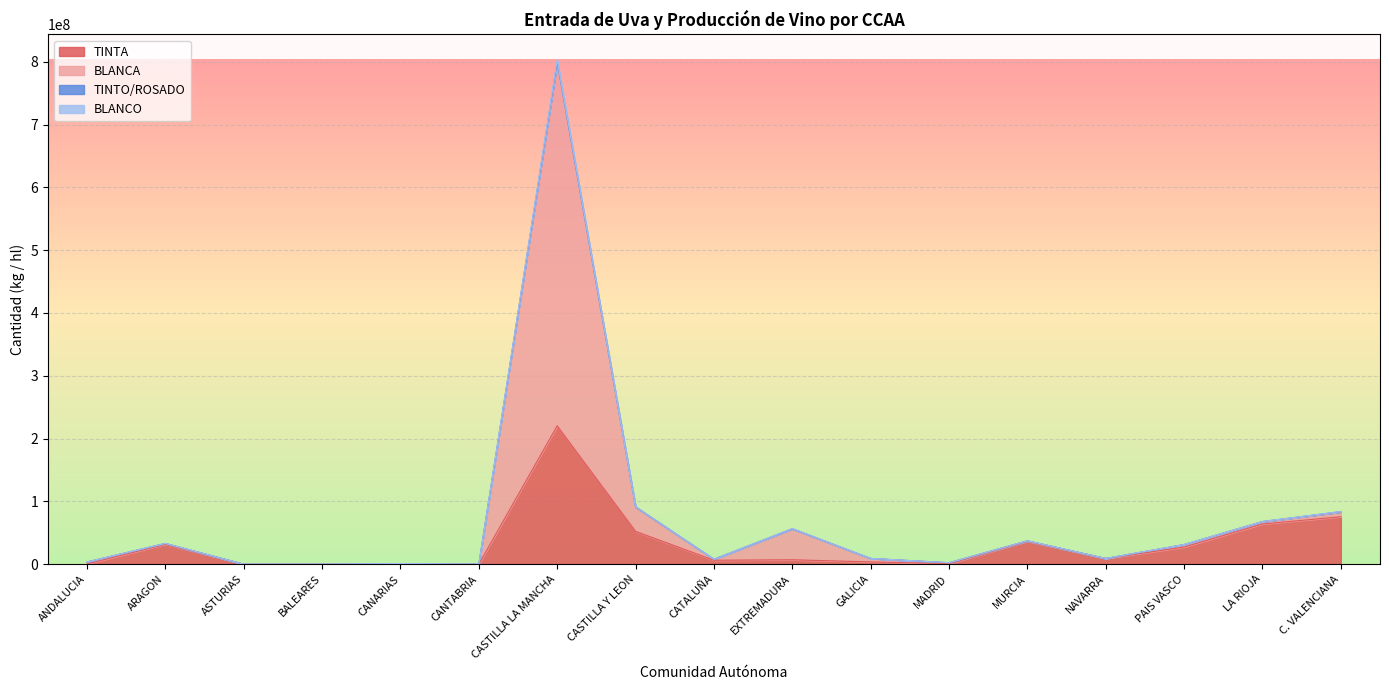

True or false: BLANCA has more than 0 interior local peaks.

True